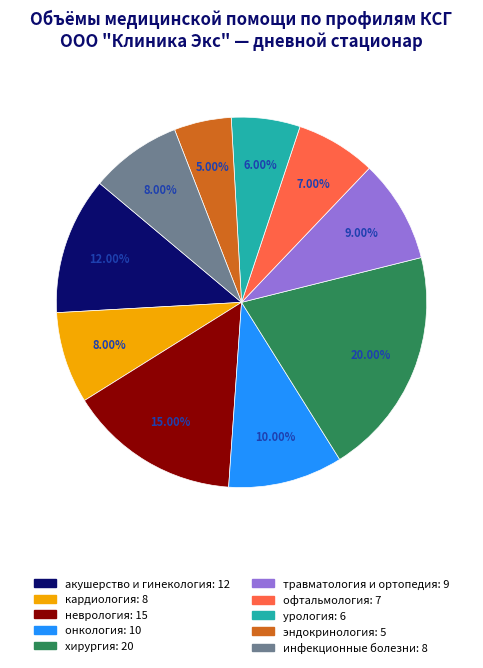

What is the largest slice in the pie chart?

хирургия